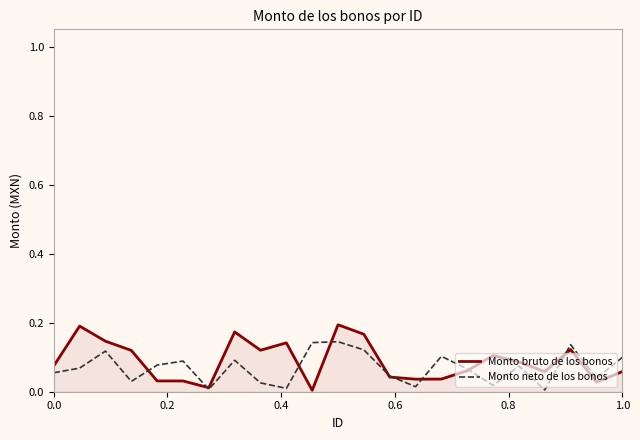

Rank the series by their maximum value, from lowest to highest.

Monto neto de los bonos, Monto bruto de los bonos